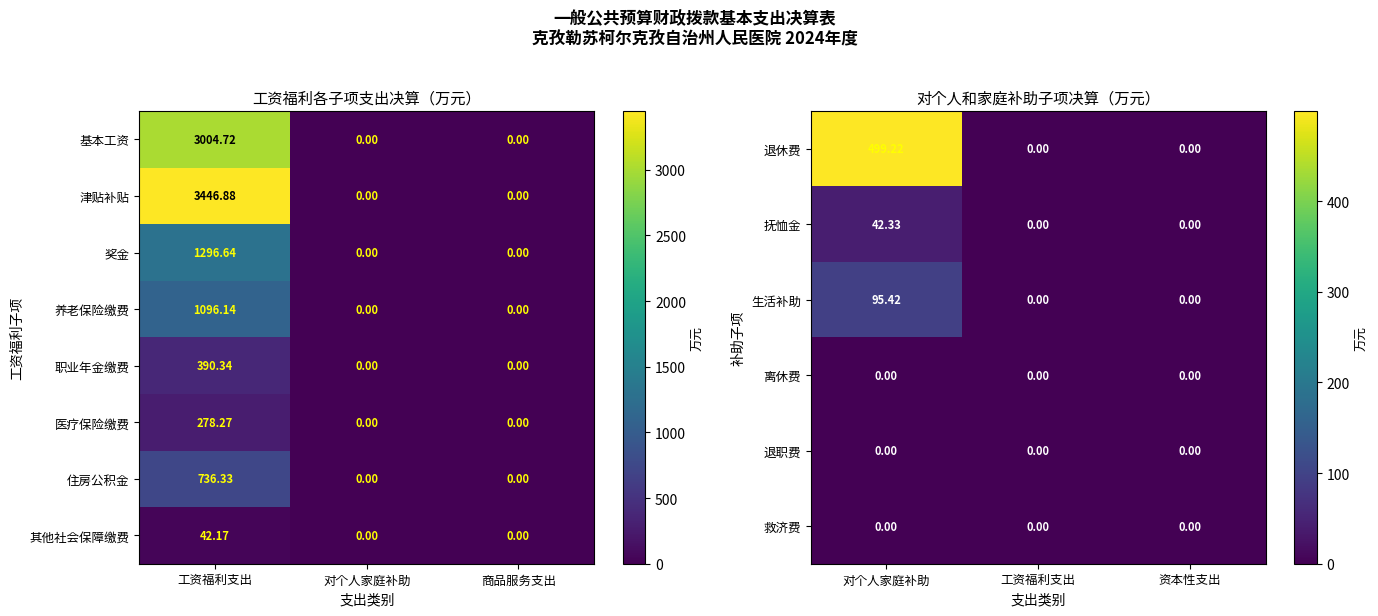

How many positive values does the 生活补助 series have?

1